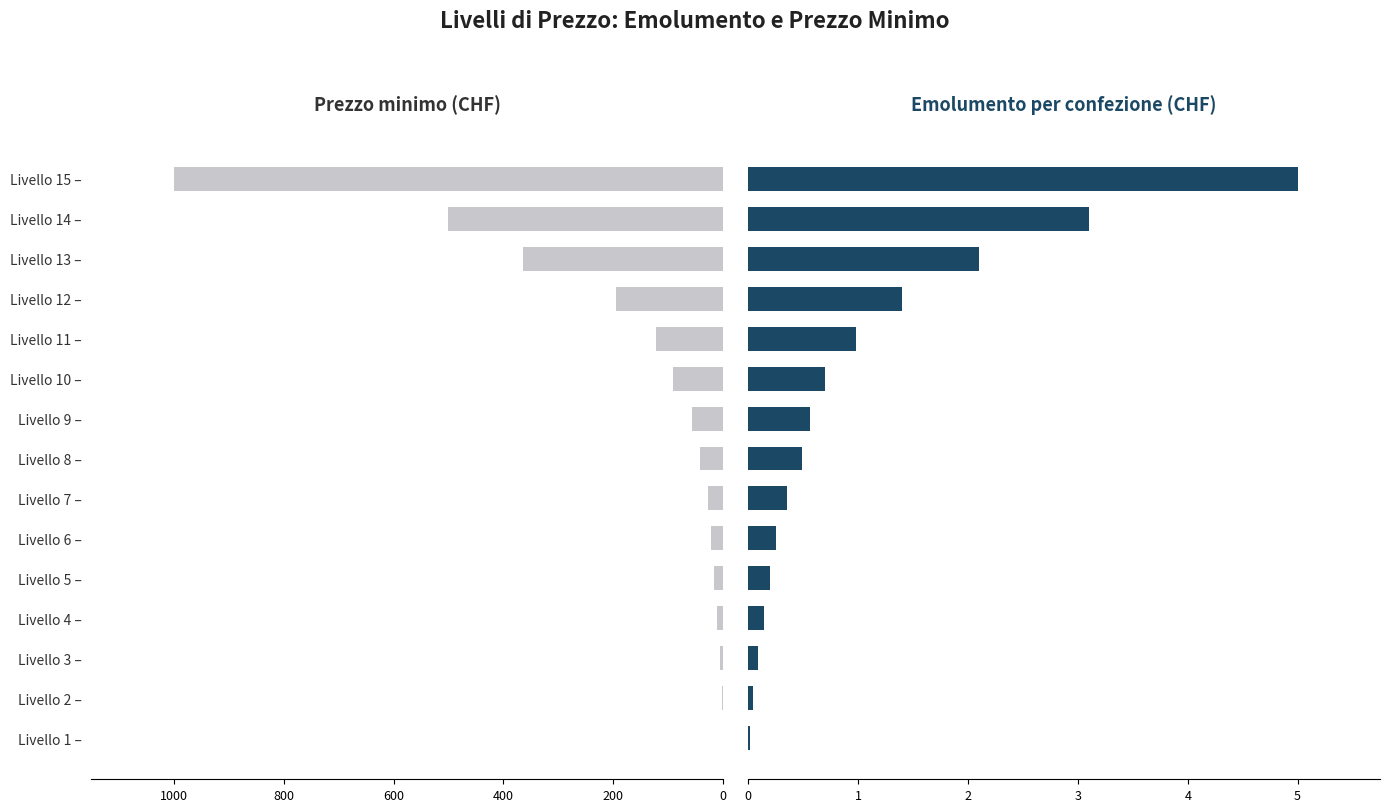

What is the difference between the second highest and second lowest values in the Prezzo minimo (CHF) series?

498.0